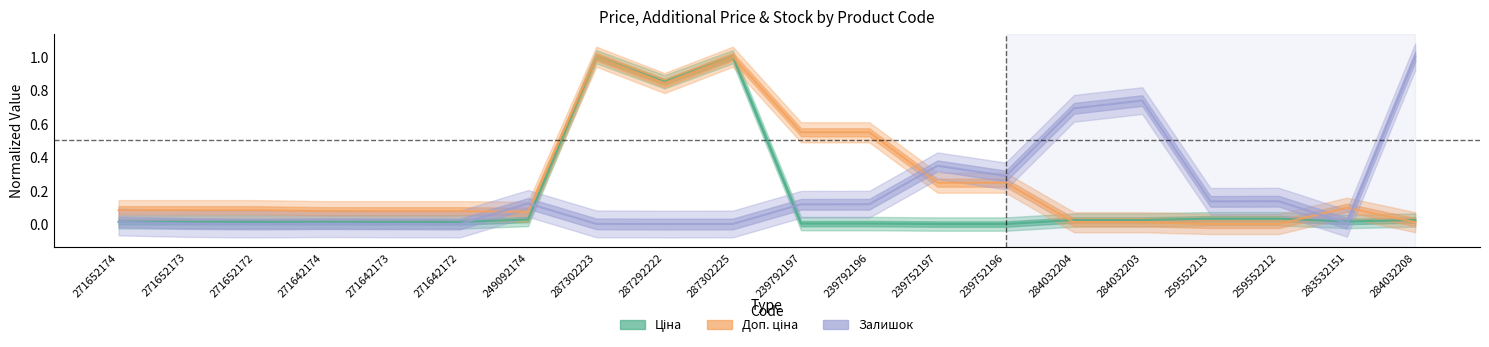

How many distinct data groups are displayed?

3